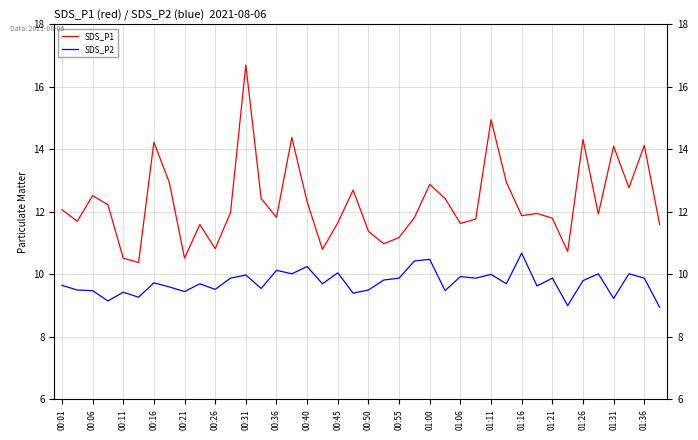

What is the difference between the maximum and minimum values in the SDS_P2 series?

1.7